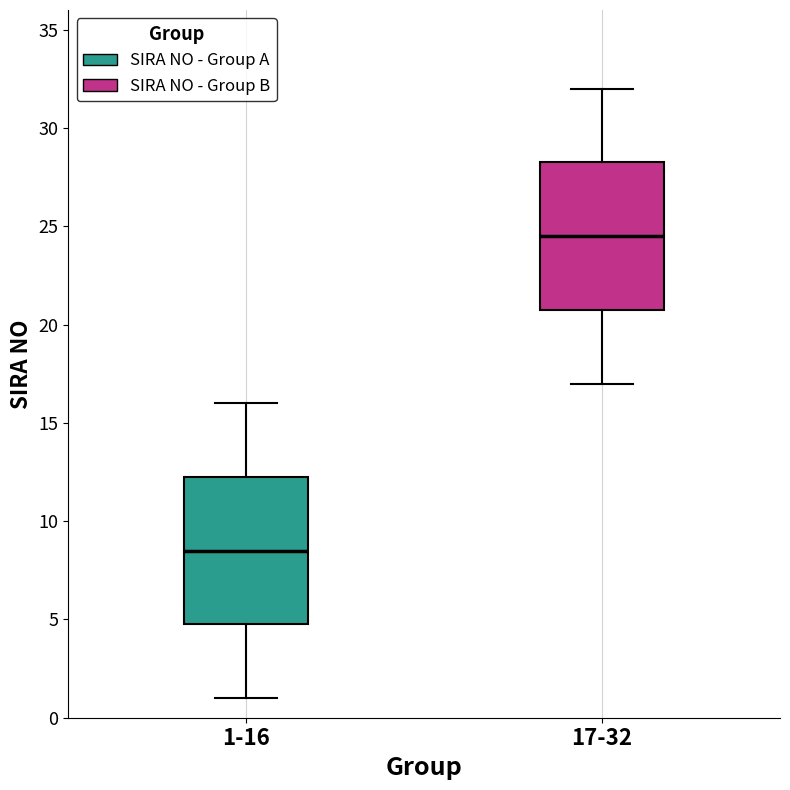

Which box has the lowest median line?

1-16